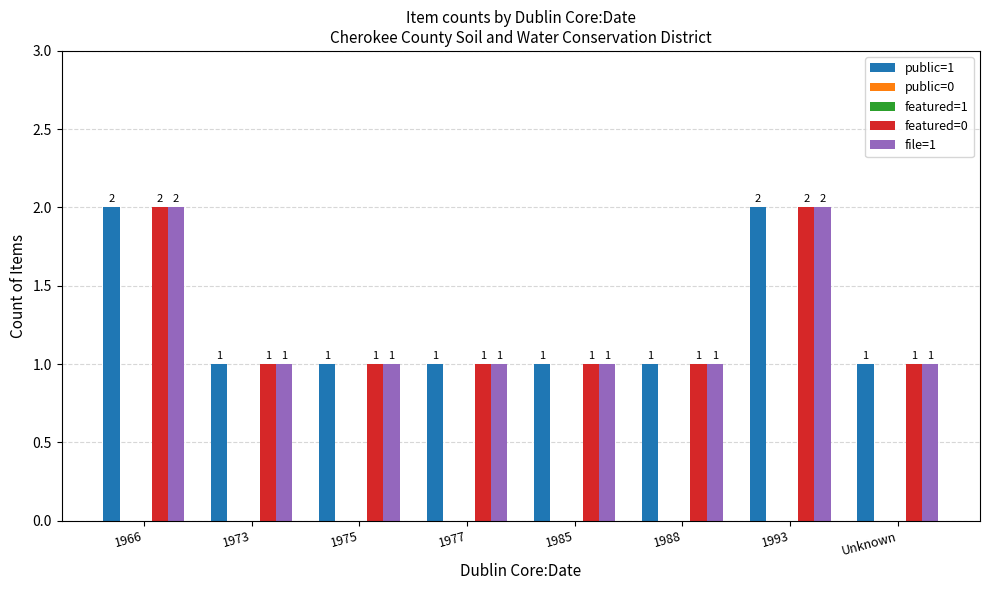

Which category has the highest value in the public=0 series?

1966